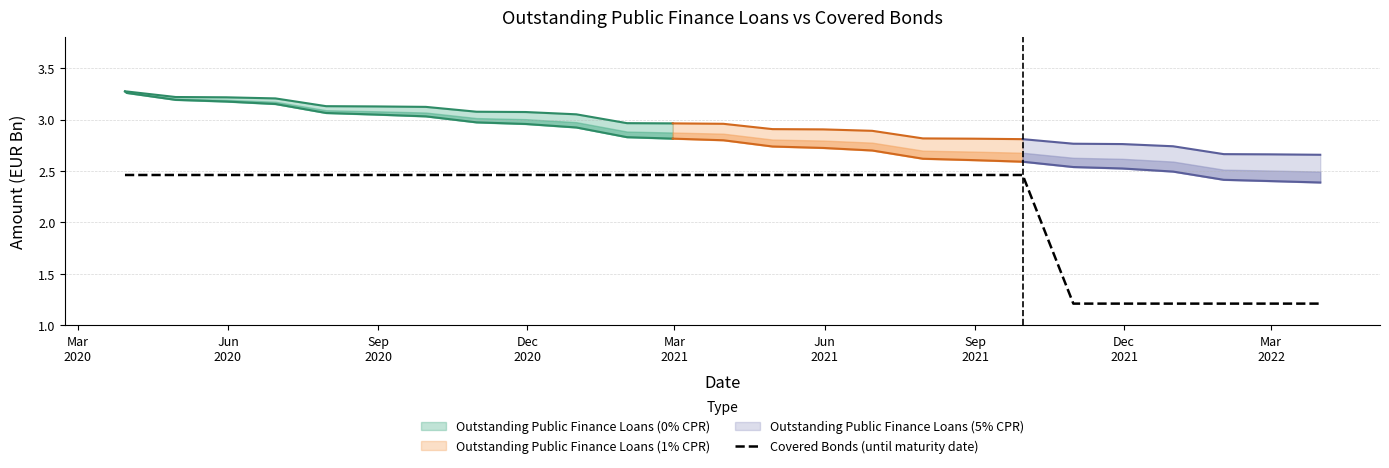

What is the lowest value of the Covered Bonds (until maturity date) series?

1.2